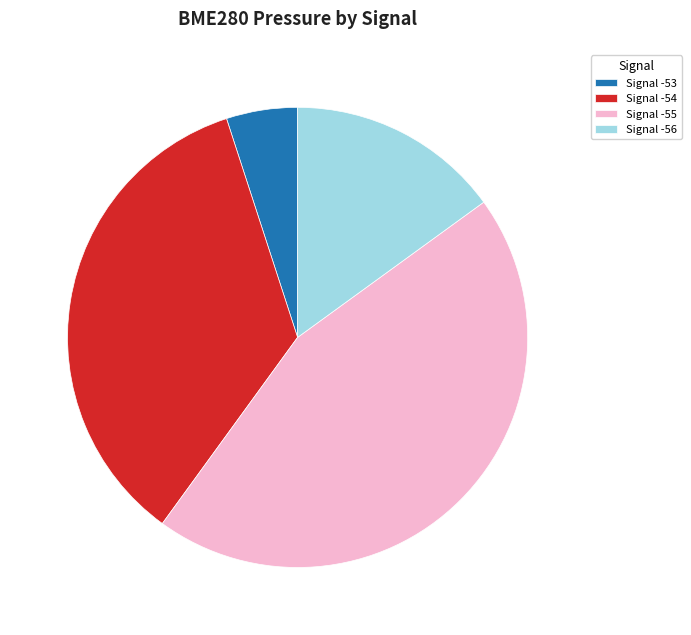

Approximately how many times larger is the value at Signal -55 compared to Signal -54?

1.3